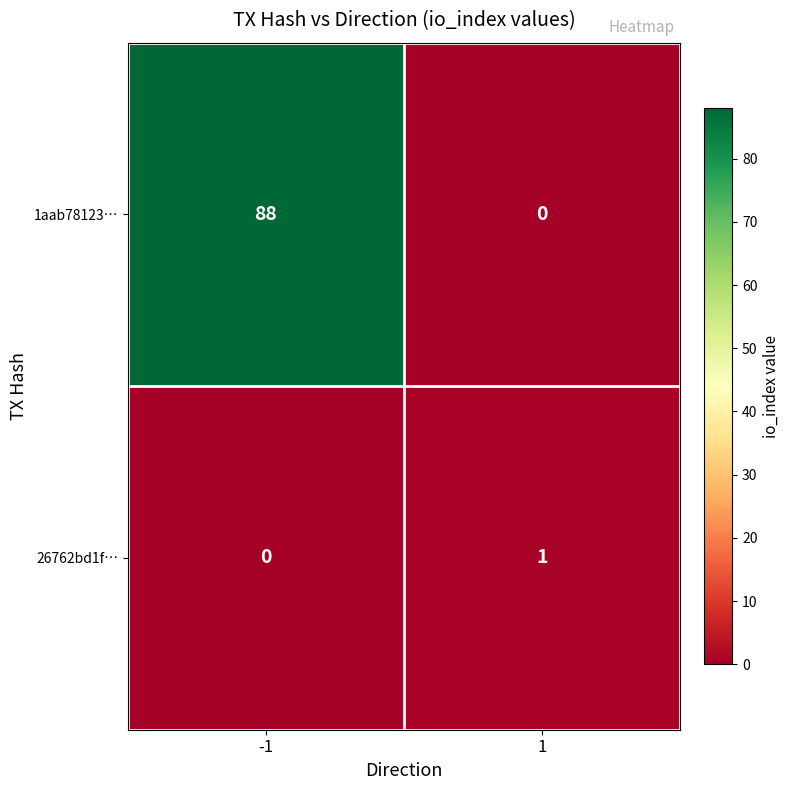

What is the approximate value of 1aab78123… at -1?

88